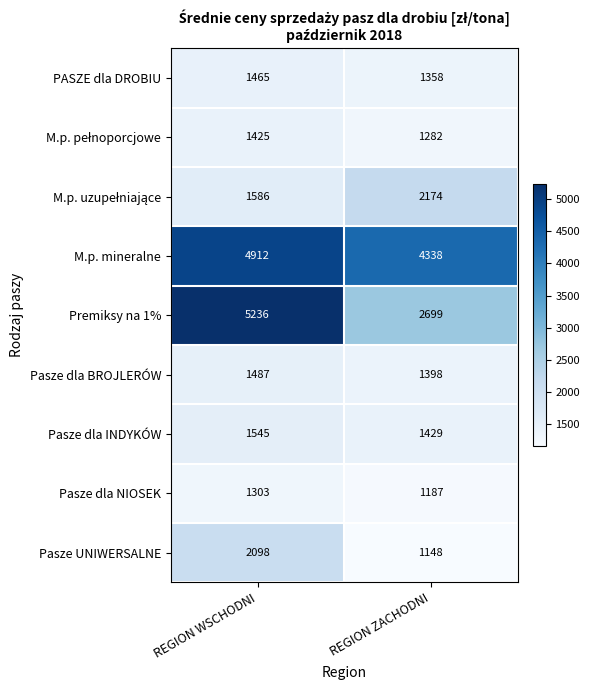

What value does the PASZE dla DROBIU series have at REGION WSCHODNI, to the nearest 50?

1450